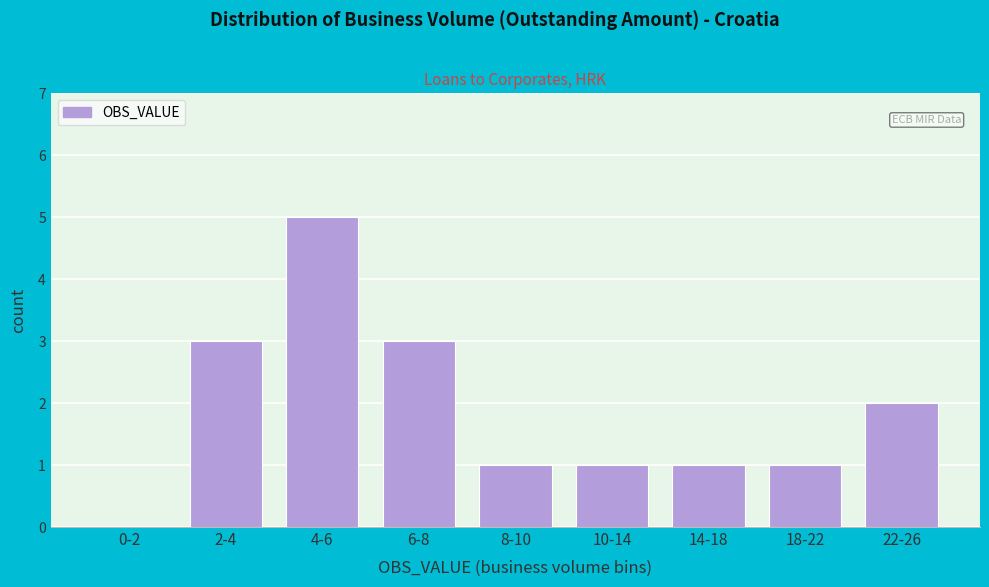

Reading right to left, extract all data points from this chart.

22-26=2	18-22=1	14-18=1	10-14=1	8-10=1	6-8=3	4-6=5	2-4=3	0-2=0